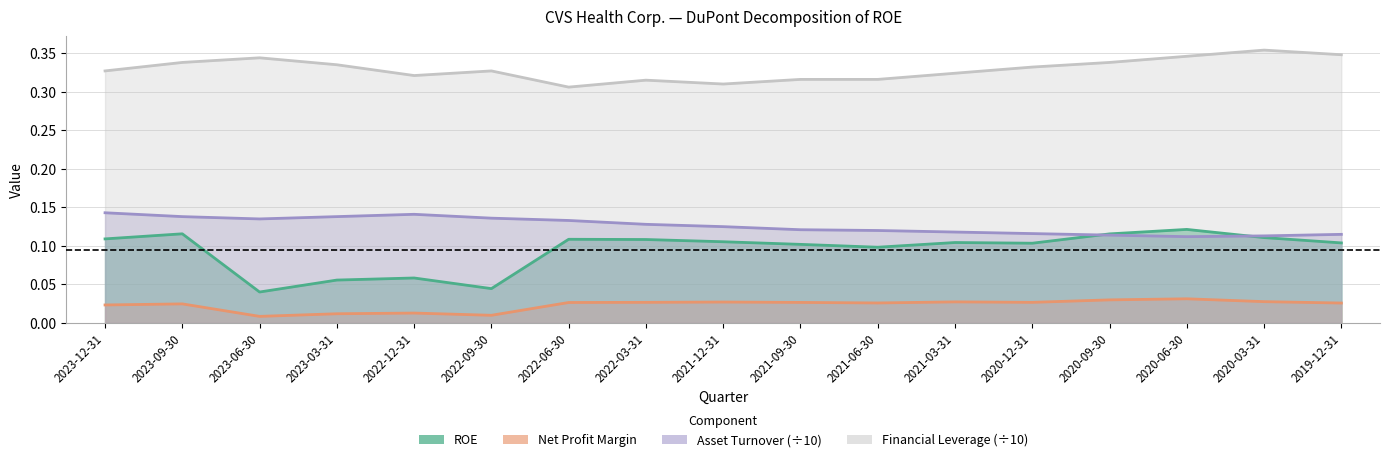

What are all the series names shown in the legend?

ROE, Net Profit Margin, Asset Turnover, Financial Leverage